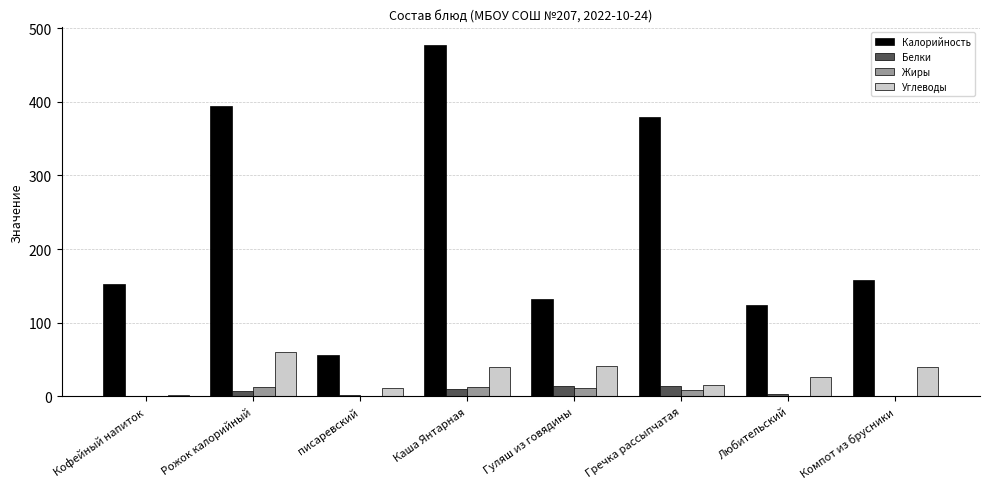

What is the highest value of the Калорийность series?

477.0